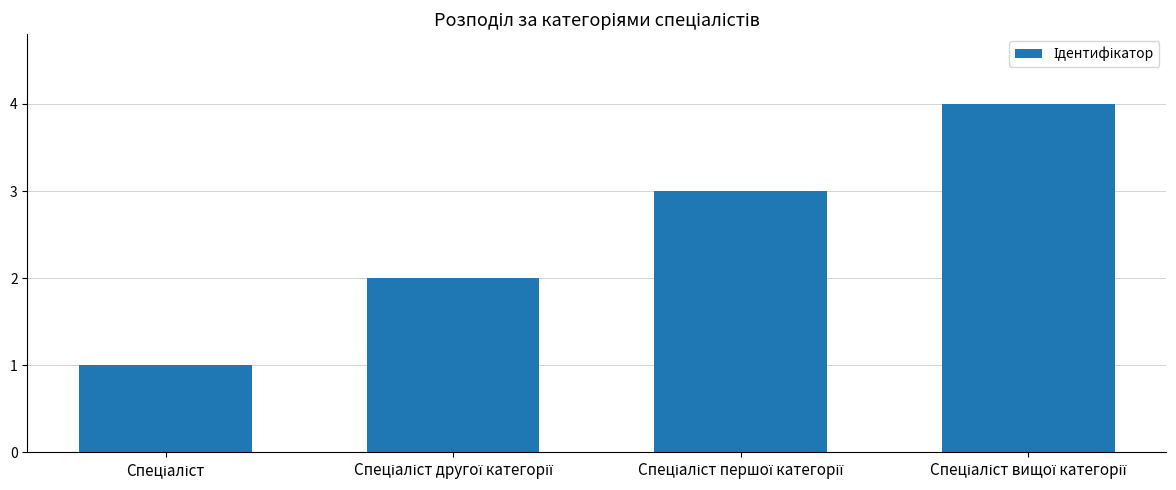

What is the sum of all values?

10